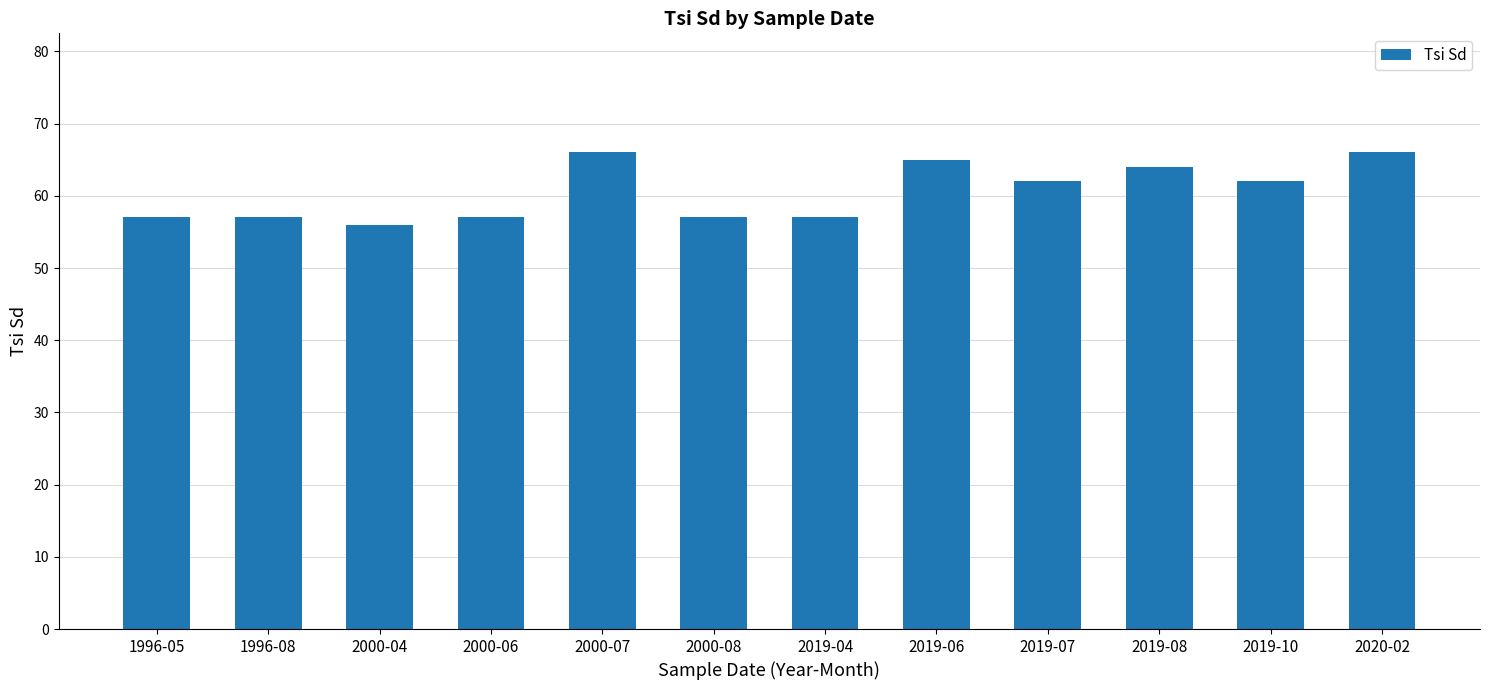

Does the chart contain any negative values?

No